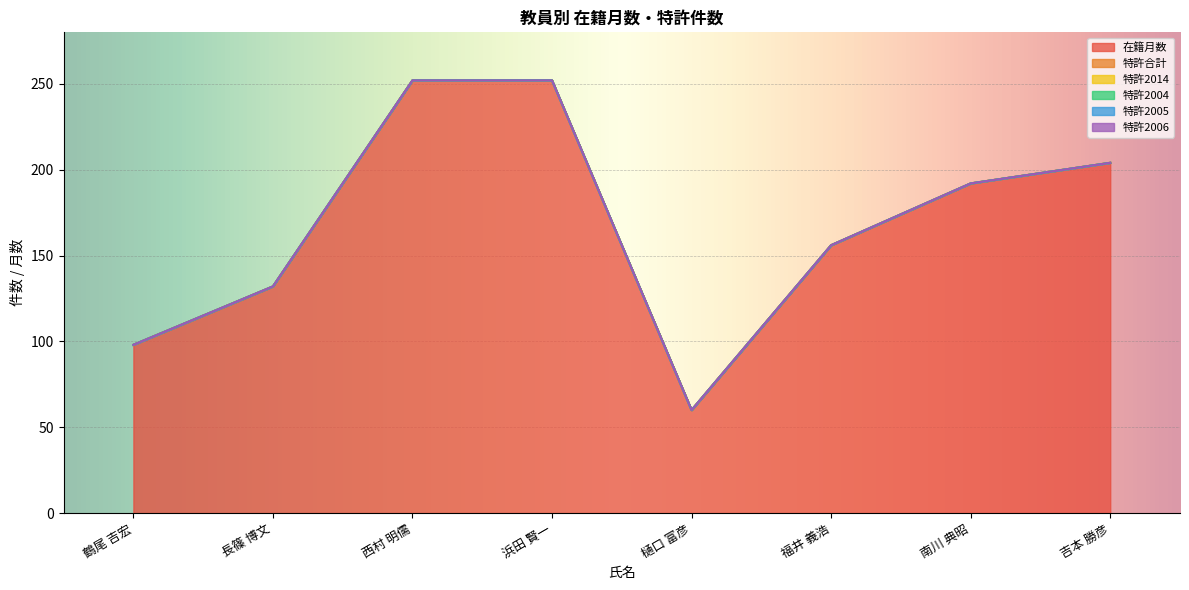

At which label does 特許2006 reach its peak?

鶴尾 吉宏